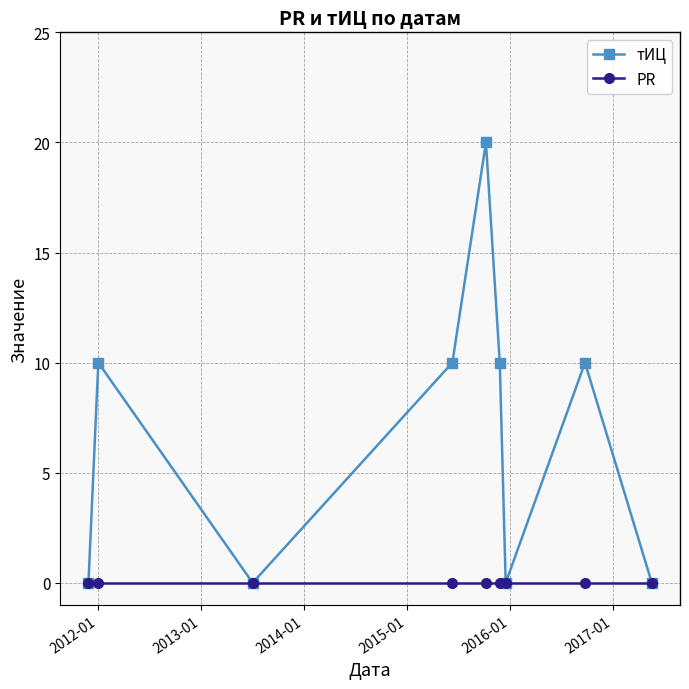

What is the value of the тИЦ point at the 5th from the left?

20